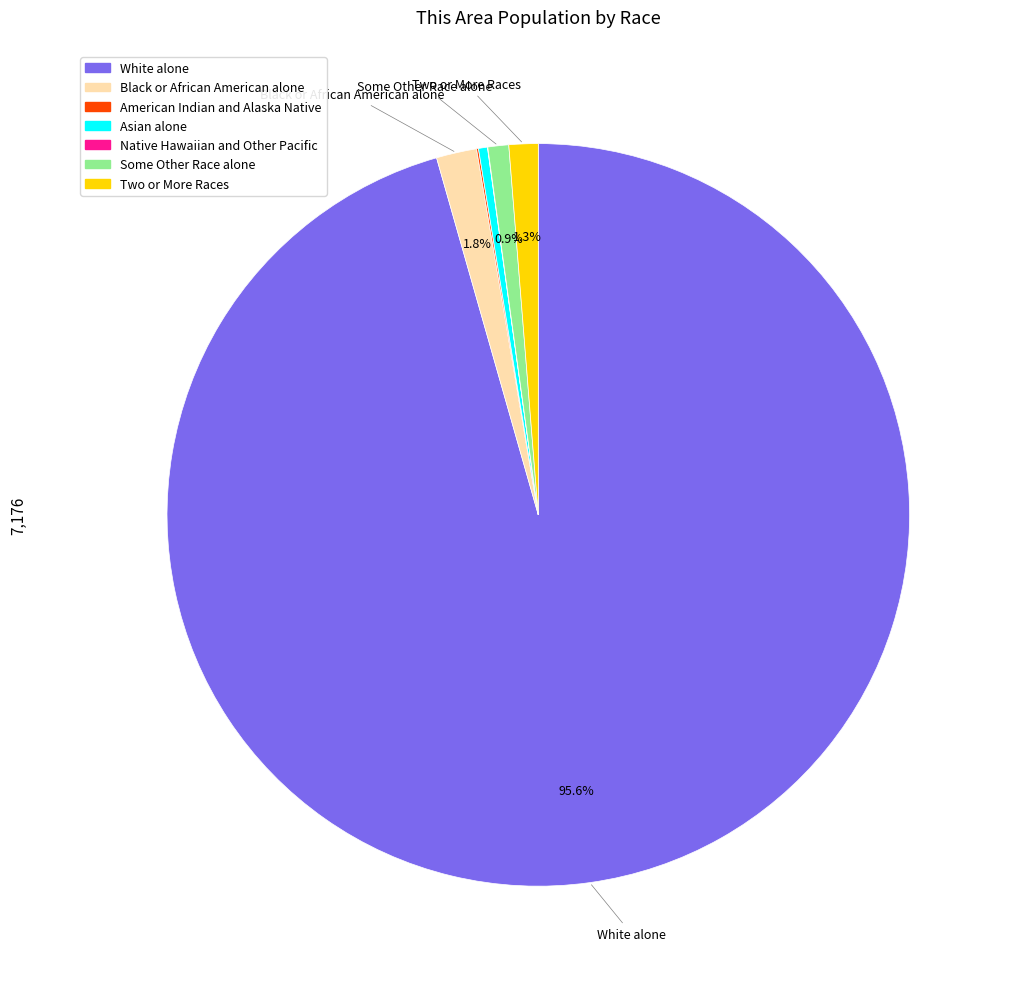

What percentage is NOT represented by Black or African American alone?

98.2%